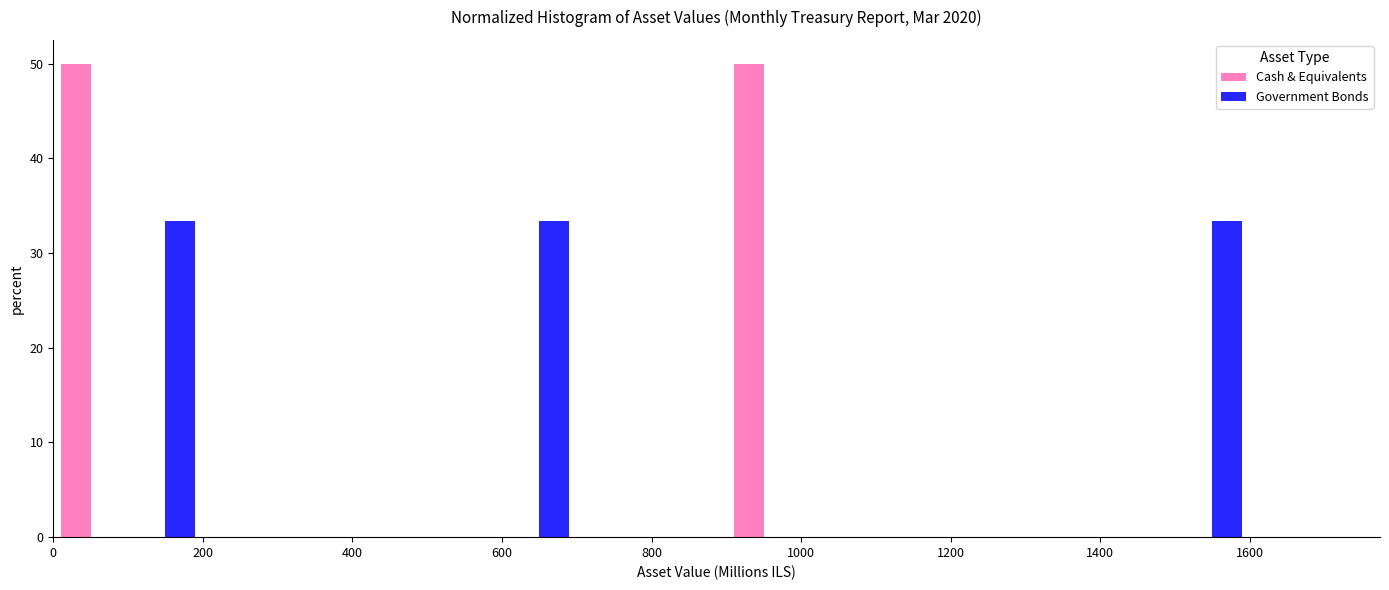

Reading left to right, transcribe this chart: for each range on the x-axis, give the height of each series' bar. The values are not printed on the chart, so give them approximately, as read against the axis.

0 to 100: Cash & Equivalents=50	Government Bonds=0
100 to 200: Cash & Equivalents=0	Government Bonds=33
200 to 300: Cash & Equivalents=0	Government Bonds=0
300 to 400: Cash & Equivalents=0	Government Bonds=0
400 to 500: Cash & Equivalents=0	Government Bonds=0
500 to 600: Cash & Equivalents=0	Government Bonds=0
600 to 700: Cash & Equivalents=0	Government Bonds=33
700 to 800: Cash & Equivalents=0	Government Bonds=0
800 to 900: Cash & Equivalents=0	Government Bonds=0
900 to 1000: Cash & Equivalents=50	Government Bonds=0
1000 to 1100: Cash & Equivalents=0	Government Bonds=0
1100 to 1200: Cash & Equivalents=0	Government Bonds=0
1200 to 1300: Cash & Equivalents=0	Government Bonds=0
1300 to 1400: Cash & Equivalents=0	Government Bonds=0
1400 to 1500: Cash & Equivalents=0	Government Bonds=0
1500 to 1600: Cash & Equivalents=0	Government Bonds=33
1600 to 1700: Cash & Equivalents=0	Government Bonds=0